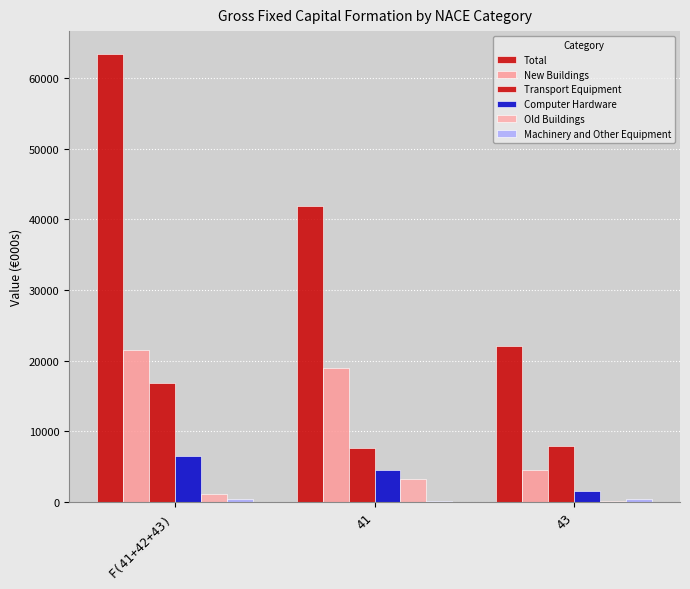

Reading left to right, transcribe all the data shown in this chart.

Total: 63481	41944	22001
New Buildings: 21557	18941	4452
Transport Equipment: 16834	7622	7966
Computer Hardware: 6503	4539	1552
Old Buildings: 1062	3240	82
Machinery and Other Equipment: 426	81	339